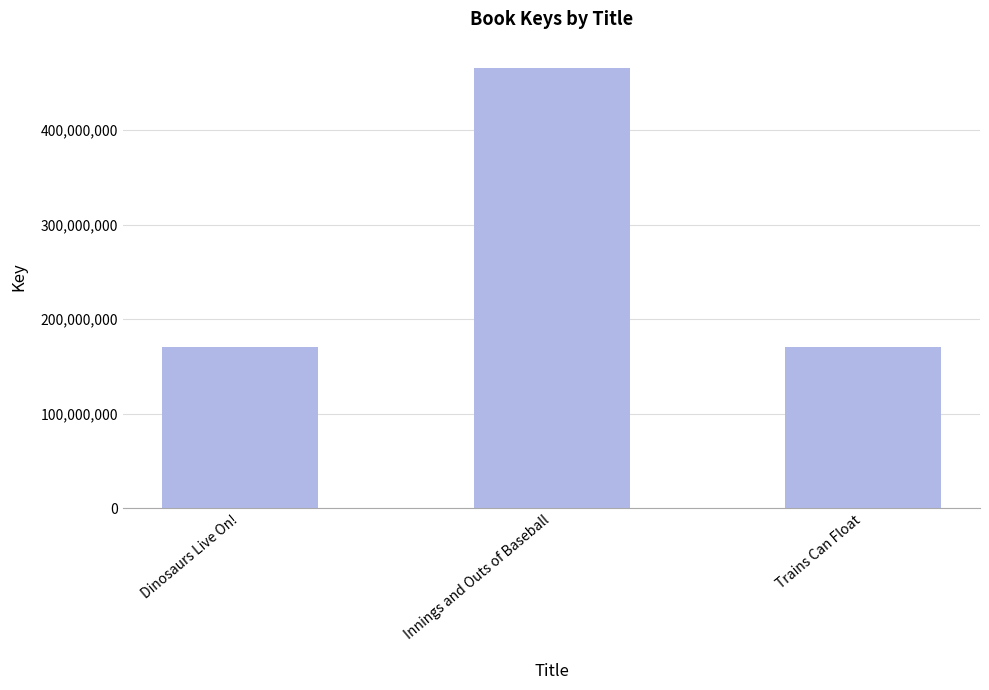

The chart shows a value of 170557003 at Trains Can Float. True or false?

True